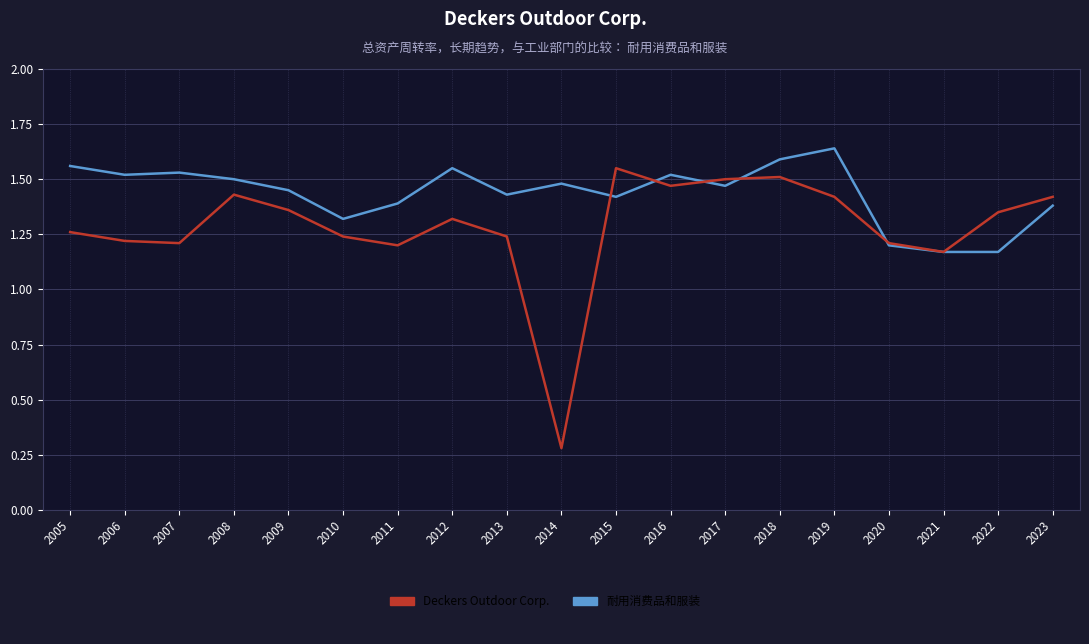

What is the difference between the highest and lowest values at 2006?

0.3